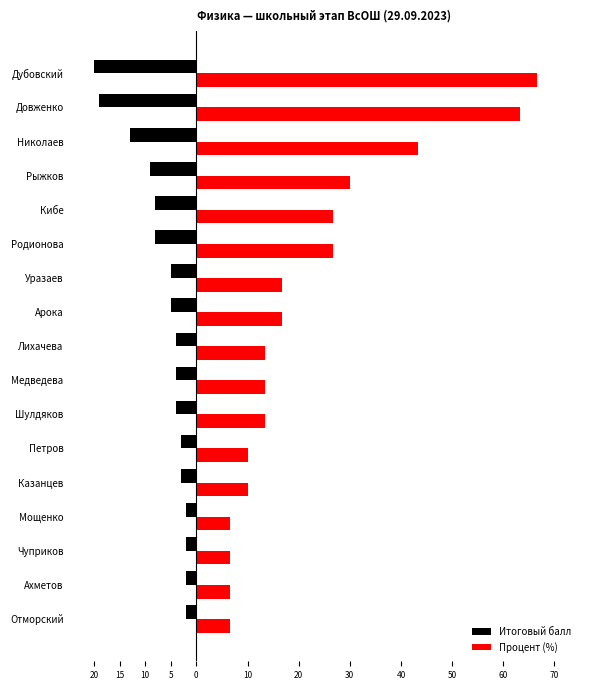

What is the highest value of the Итоговый балл series?

-2.0